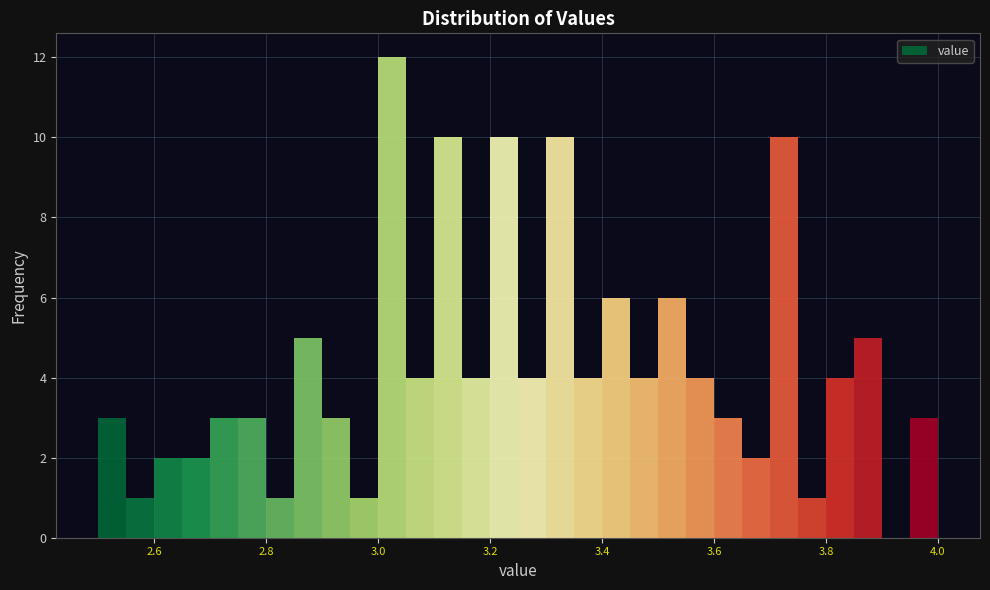

Read against the x-axis, roughly where is the centre of the tallest bar?

3.02